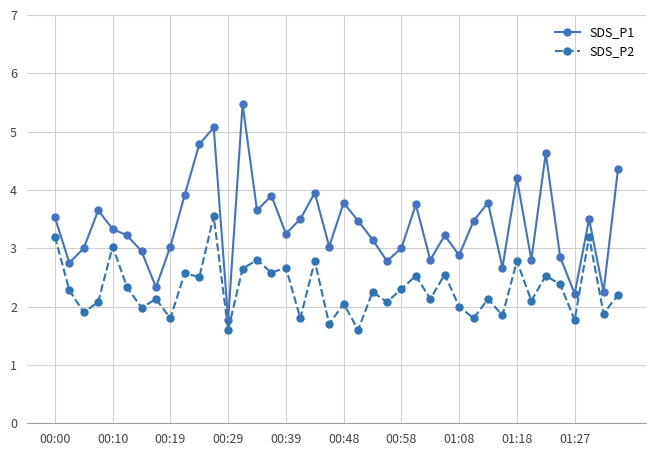

Rank the series by their average value, from highest to lowest.

SDS_P1, SDS_P2